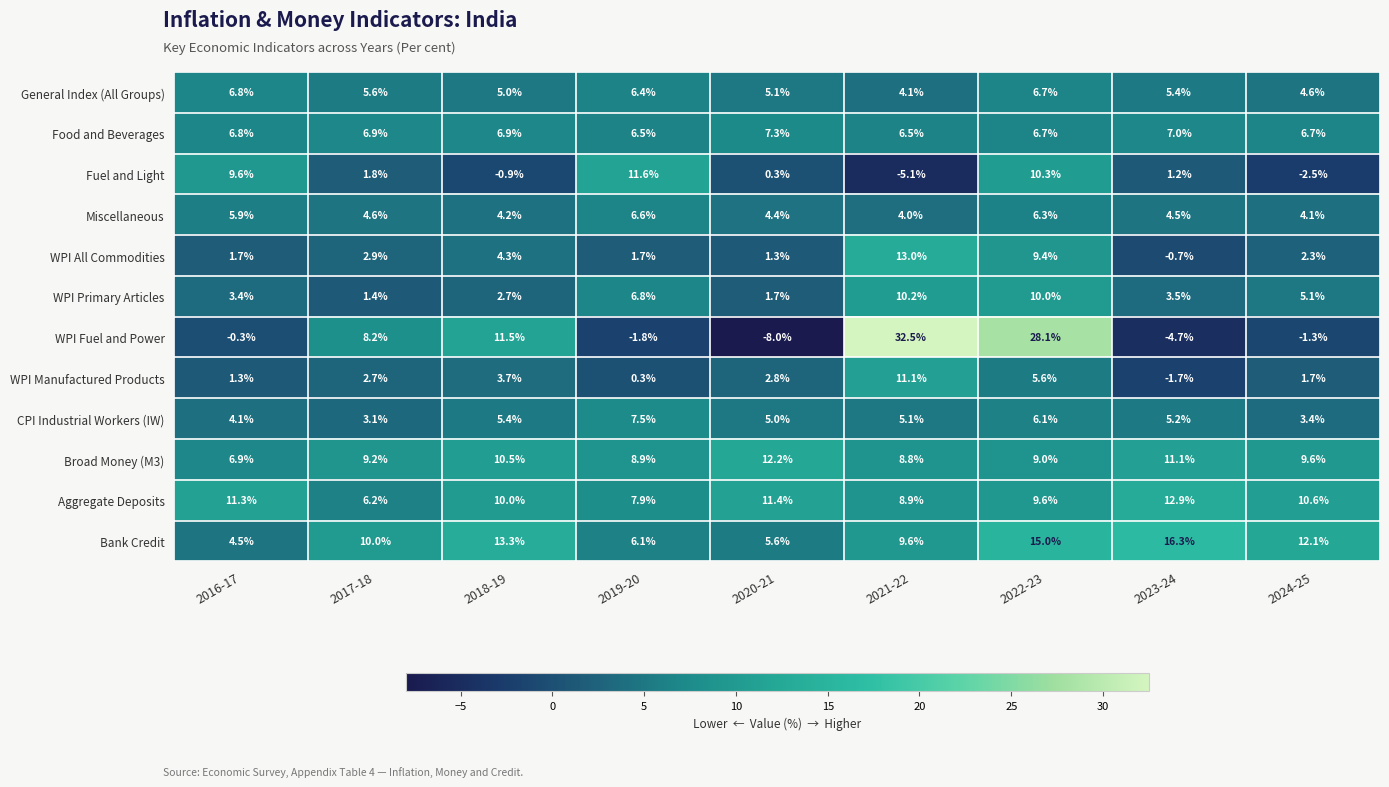

Read the WPI Manufactured Products value at 2021-22.

11.1